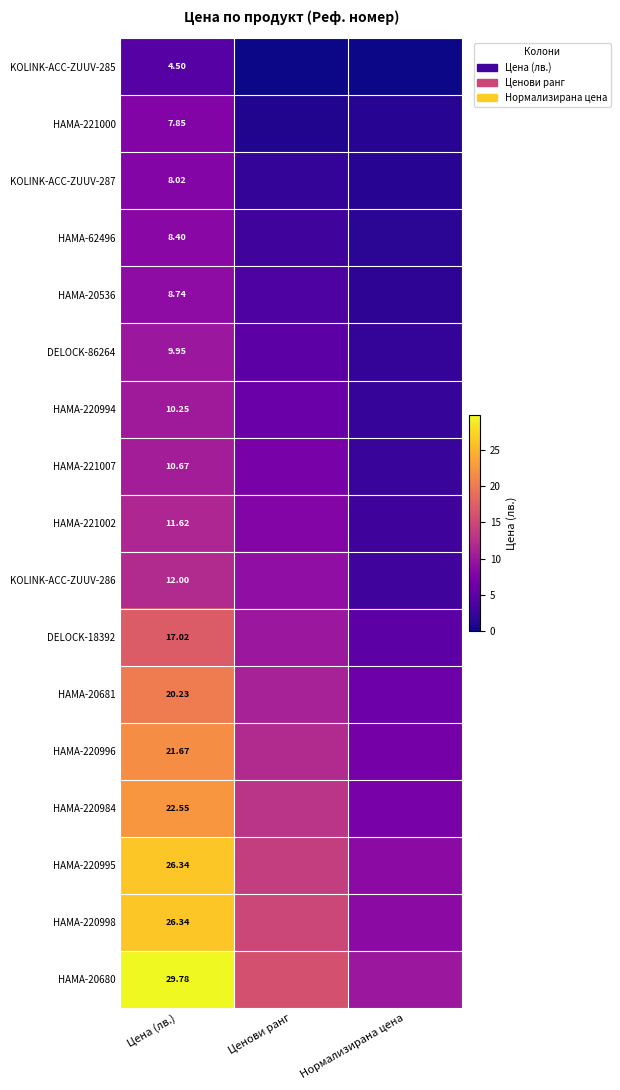

At which category is the sum across all series the highest?

Цена (лв.)